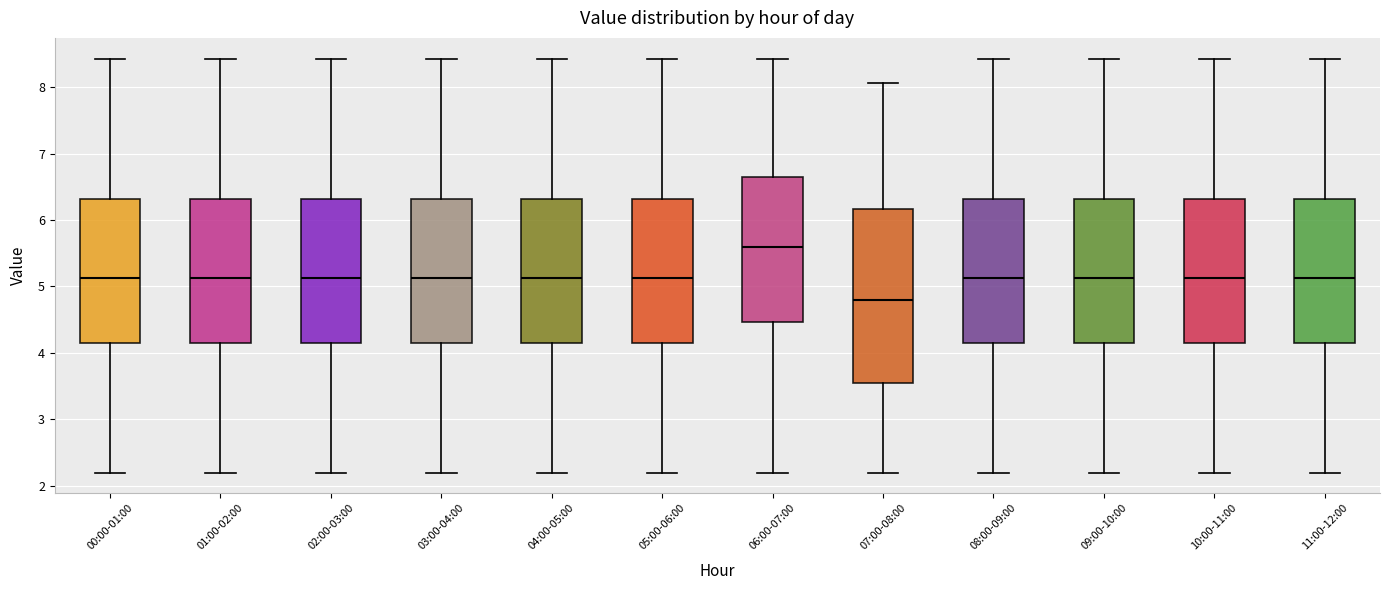

Reading left to right, read every box against the y-axis: the position of its median line, the range the box covers, and the ends of its whiskers. The values are not printed on the chart, so give them approximately, as read against the axis.

00:00-01:00: median 5.1, box 4.2 to 6.3, whiskers 2.2 to 8.4
01:00-02:00: median 5.1, box 4.2 to 6.3, whiskers 2.2 to 8.4
02:00-03:00: median 5.1, box 4.2 to 6.3, whiskers 2.2 to 8.4
03:00-04:00: median 5.1, box 4.2 to 6.3, whiskers 2.2 to 8.4
04:00-05:00: median 5.1, box 4.2 to 6.3, whiskers 2.2 to 8.4
05:00-06:00: median 5.1, box 4.2 to 6.3, whiskers 2.2 to 8.4
06:00-07:00: median 5.6, box 4.5 to 6.7, whiskers 2.2 to 8.4
07:00-08:00: median 4.8, box 3.6 to 6.2, whiskers 2.2 to 8.1
08:00-09:00: median 5.1, box 4.2 to 6.3, whiskers 2.2 to 8.4
09:00-10:00: median 5.1, box 4.2 to 6.3, whiskers 2.2 to 8.4
10:00-11:00: median 5.1, box 4.2 to 6.3, whiskers 2.2 to 8.4
11:00-12:00: median 5.1, box 4.2 to 6.3, whiskers 2.2 to 8.4